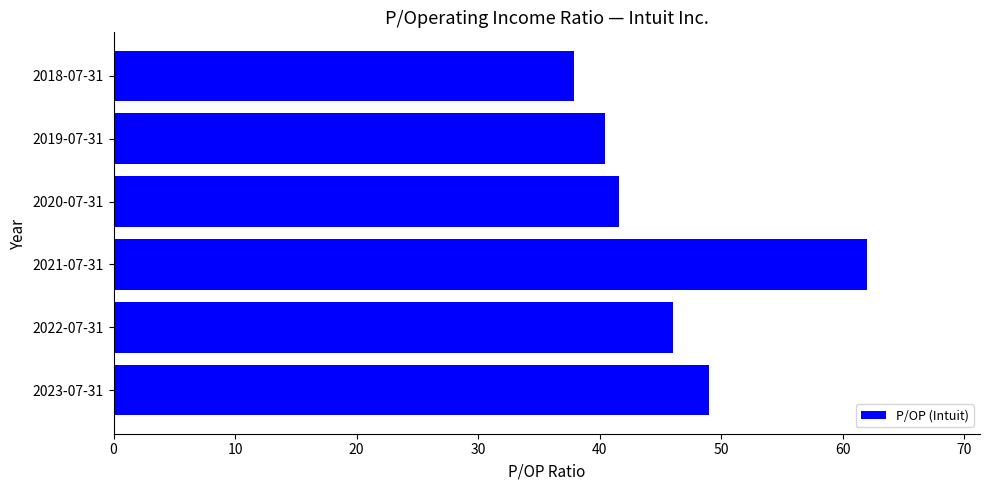

Rank the categories by value from lowest to highest.

2018-07-31, 2019-07-31, 2020-07-31, 2022-07-31, 2023-07-31, 2021-07-31